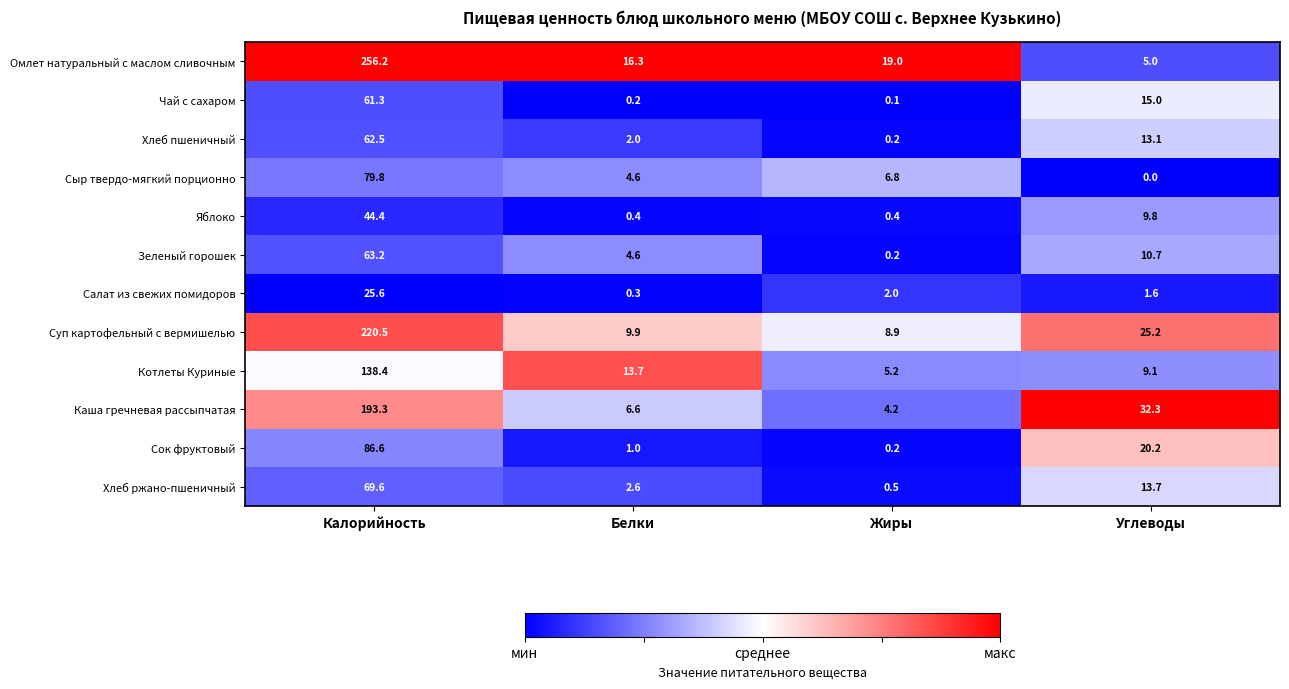

What is the difference between the highest and lowest values at Калорийность?

230.6